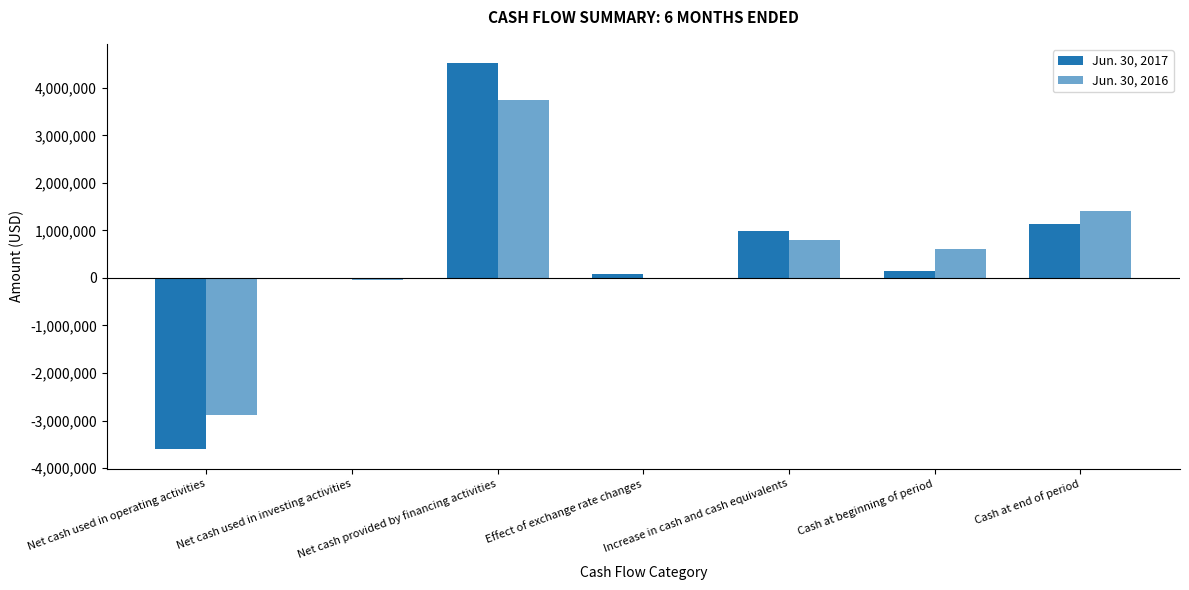

True or false: Jun. 30, 2017 has a value of 1132622 at Cash at end of period.

True